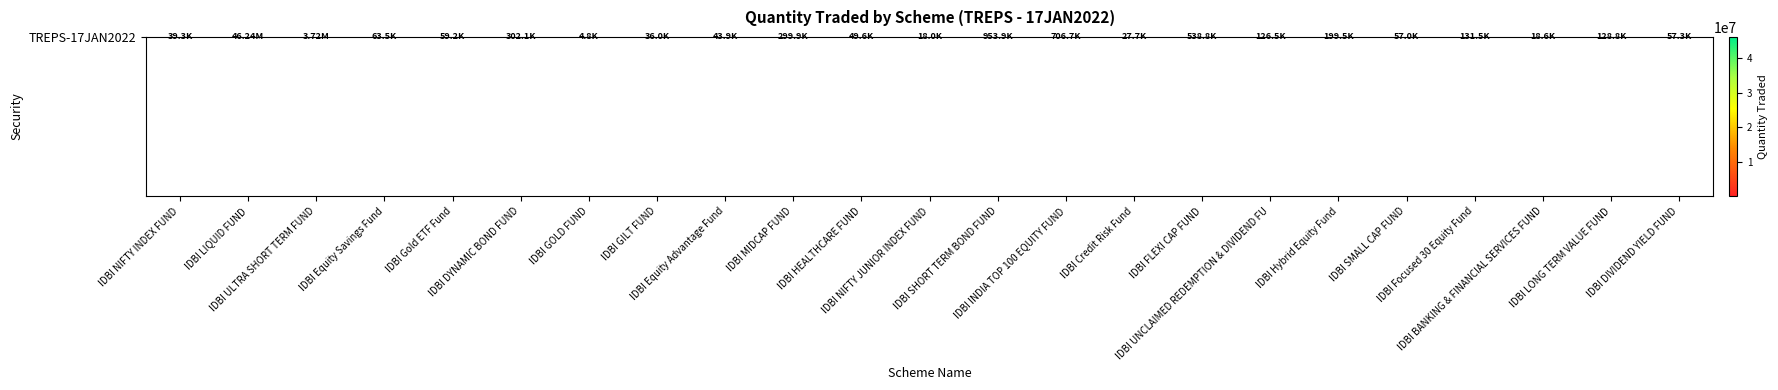

What is the difference between the maximum and minimum values?

46234782.8